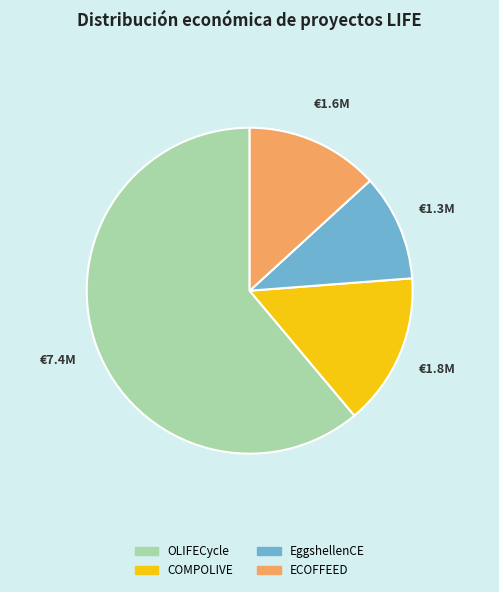

Combined, do OLIFECycle and COMPOLIVE account for over 50%?

Yes